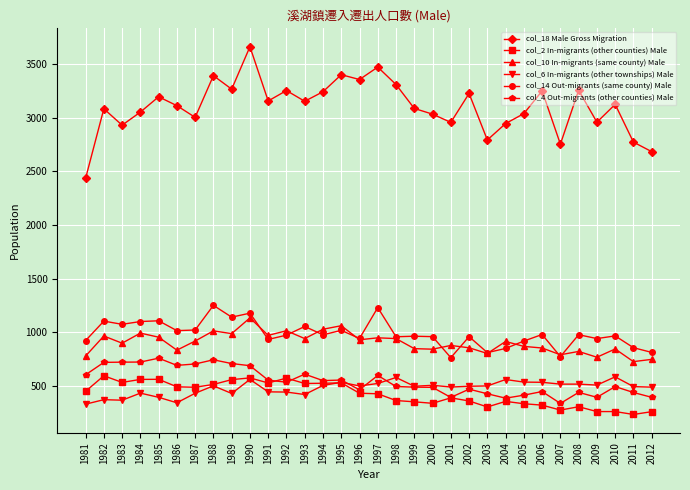

What is the value of the col_18 Male Gross Migration point at the 17th from the left?

3474